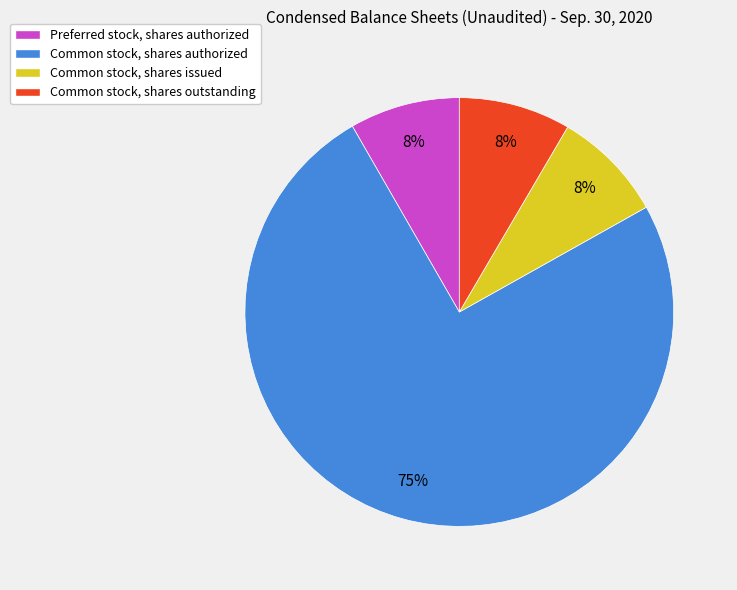

Is it true that Common stock, shares outstanding is 19% of the pie?

False